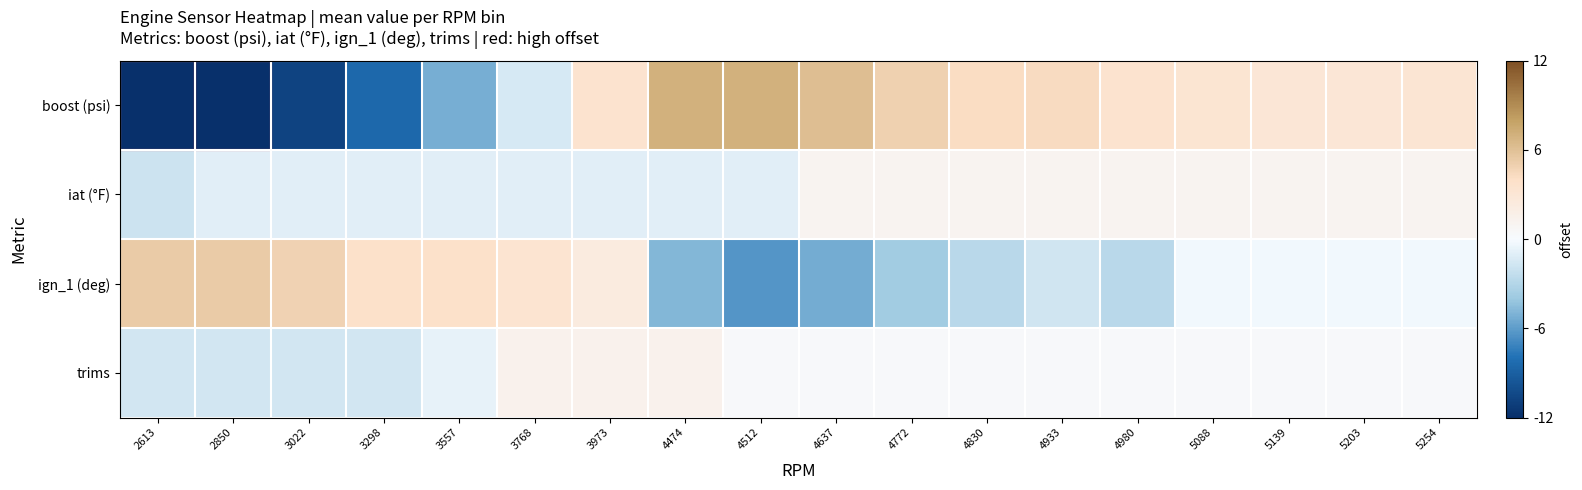

At 2613, list the series in order from smallest to largest.

boost (psi), iat (°F), trims, ign_1 (deg)